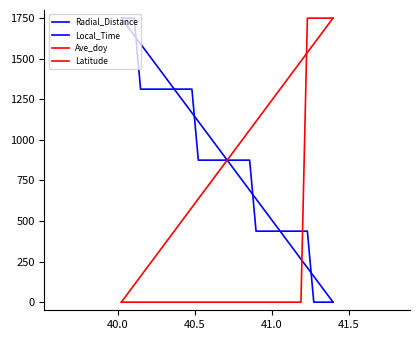

Does the chart display data point markers on the line(s)?

No